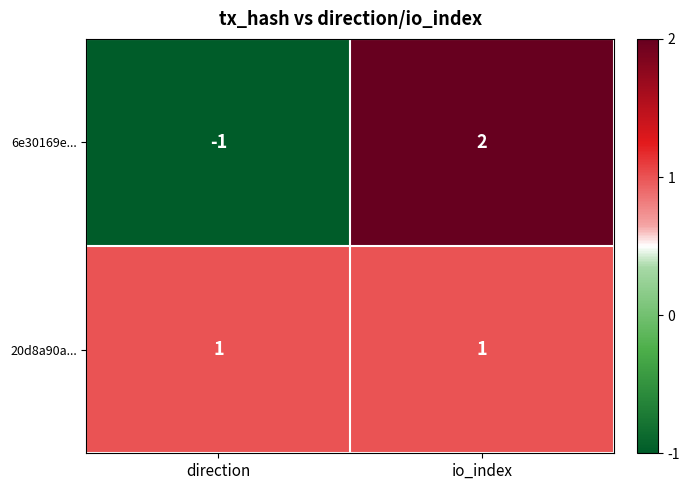

Reading right to left, list all the values displayed in this chart.

6e30169e...: io_index=2	direction=-1
20d8a90a...: io_index=1	direction=1